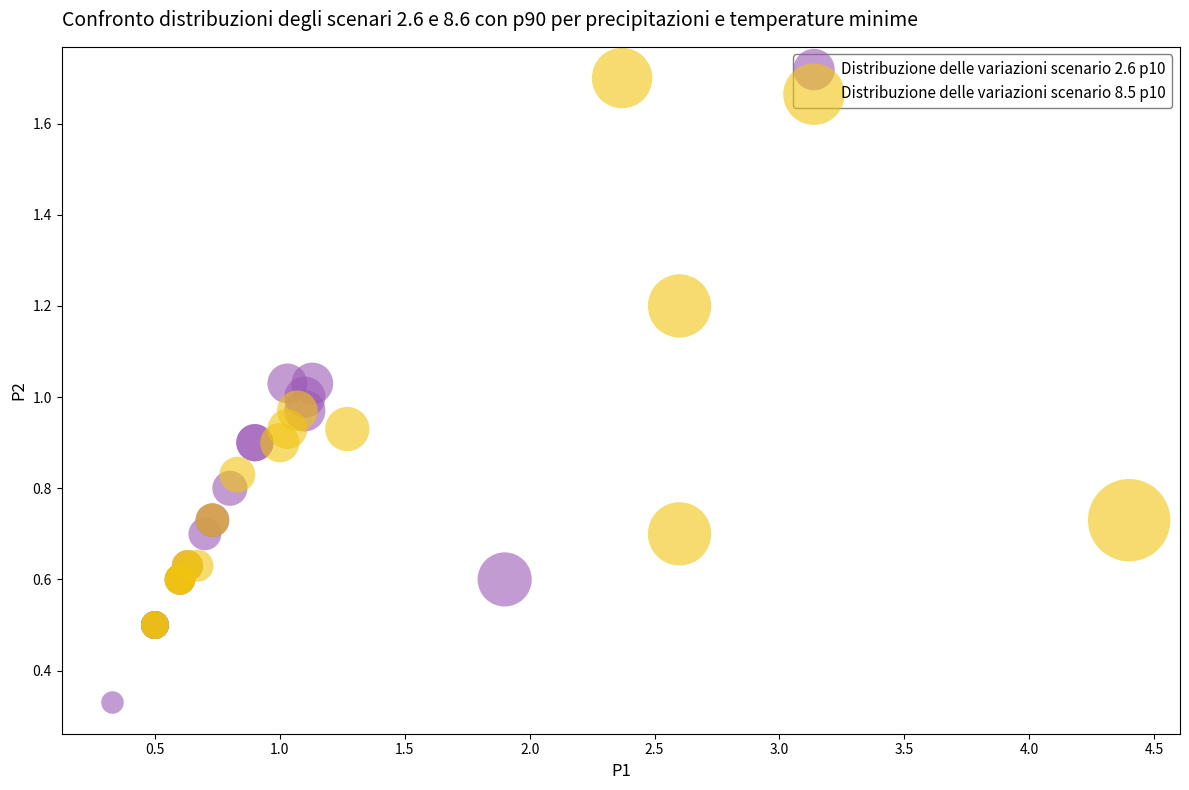

Which series contains the highest Y value?

Distribuzione delle variazioni scenario 8.5 p10